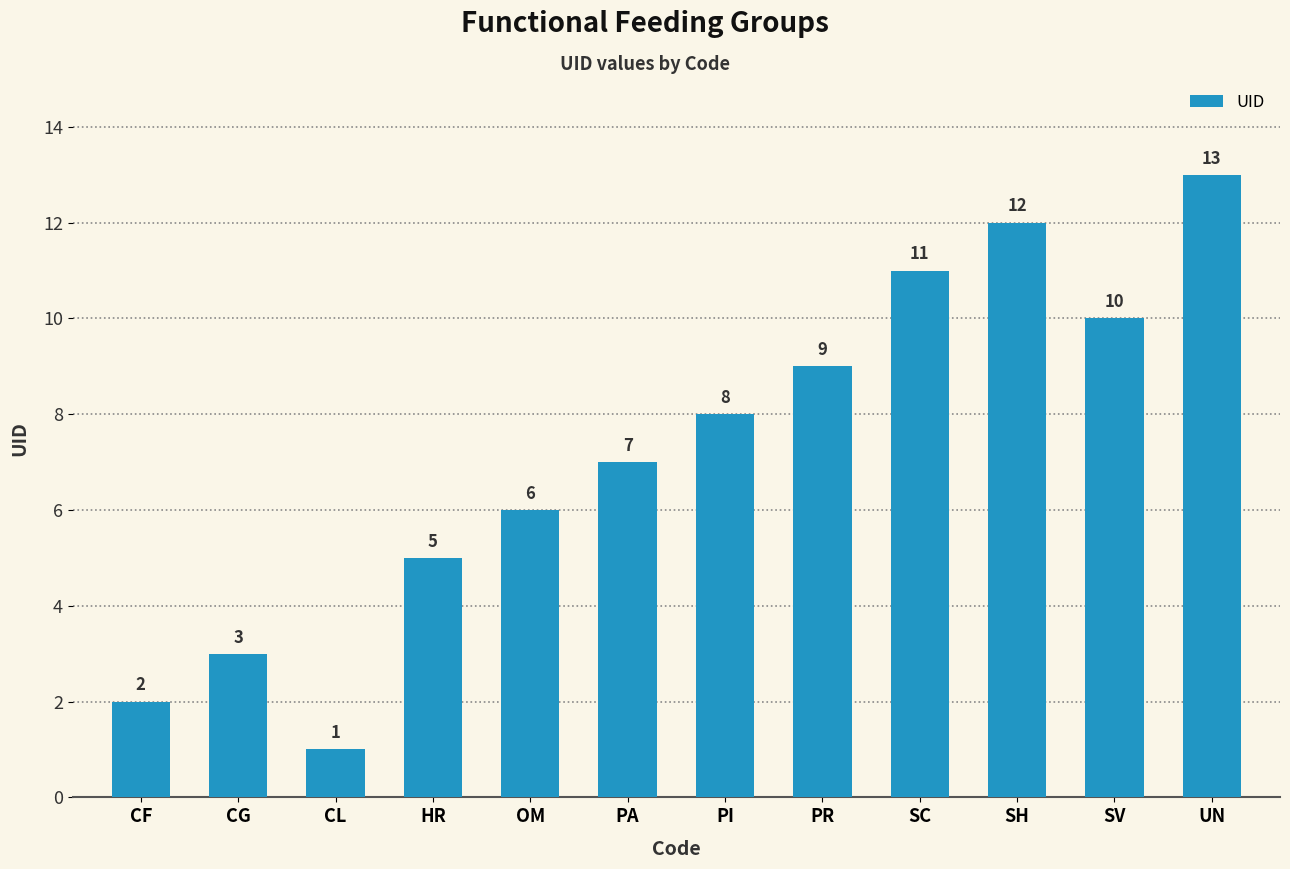

Where is the data nearest to the value 7?

PA